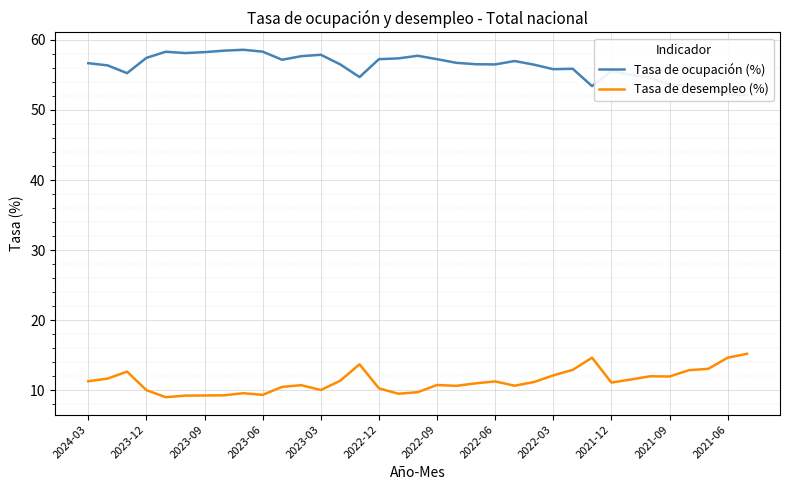

What is the difference between the Tasa de ocupación (%) values at 29 and 31?

1.2